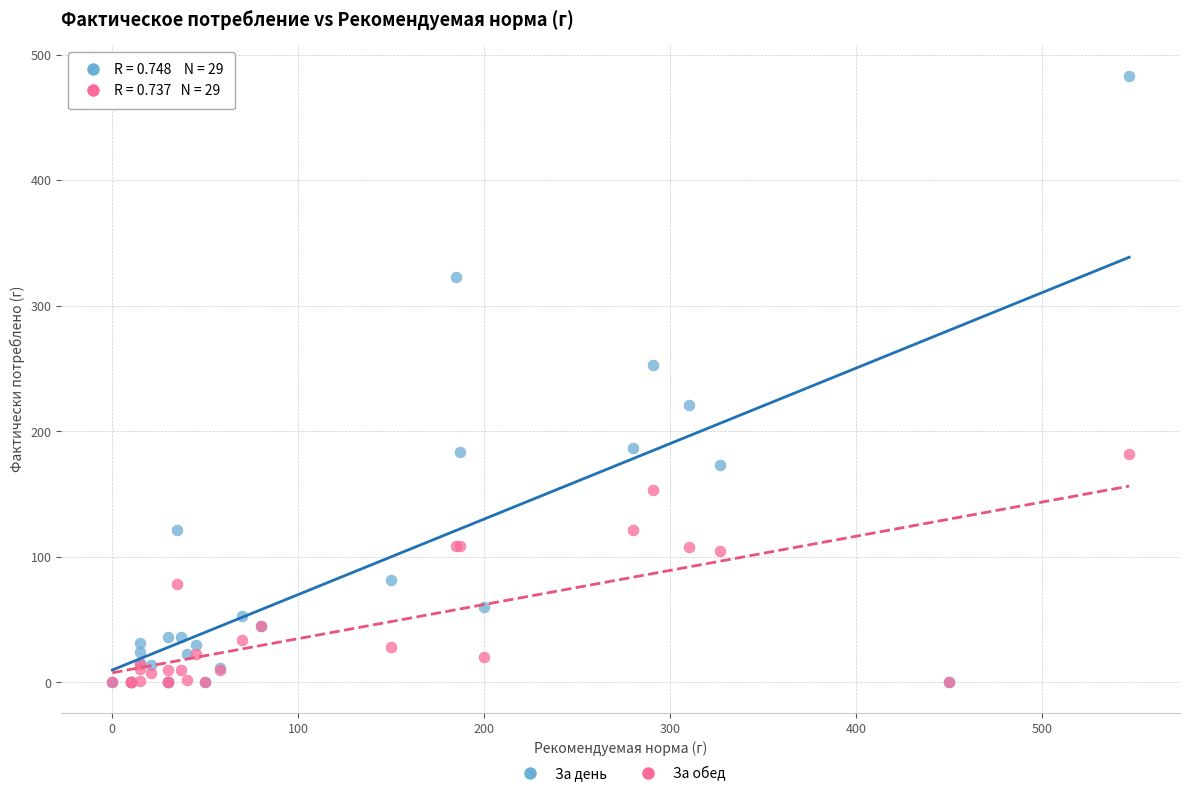

What are all the series names shown in the legend?

За день, За обед